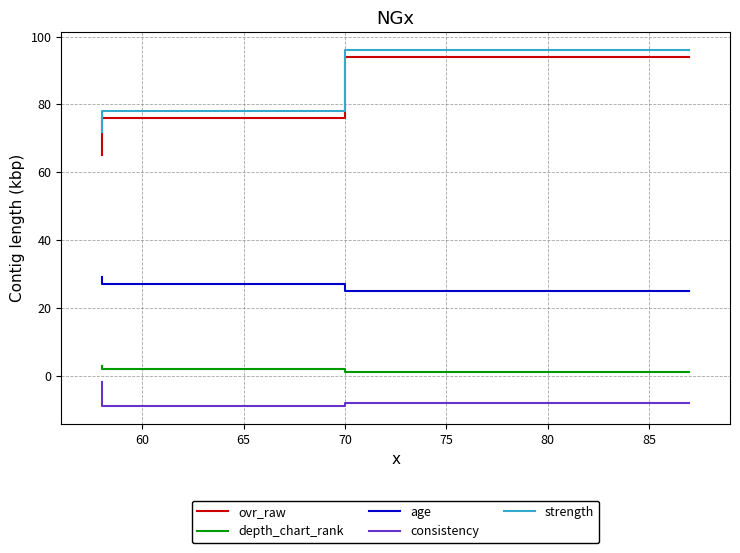

How many lines are shown in the chart?

5